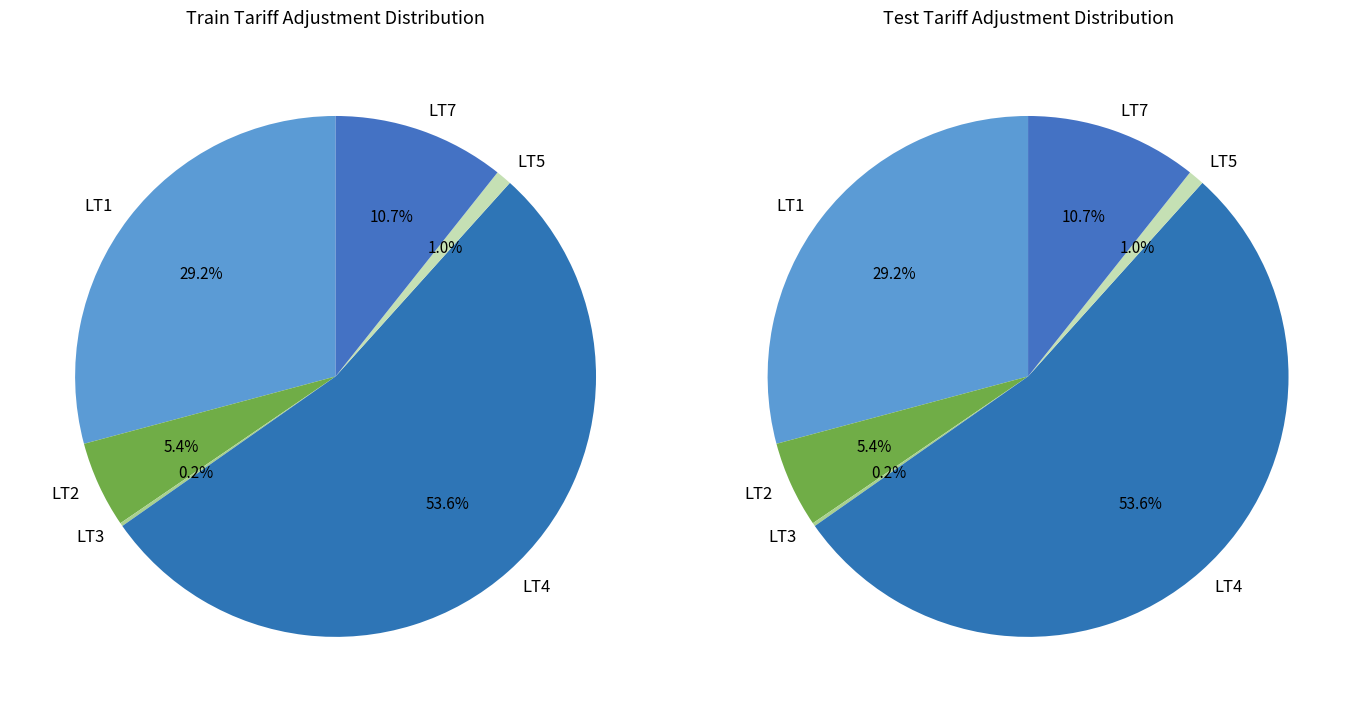

Rank the categories by value from lowest to highest.

LT3, LT5, LT2, LT7, LT1, LT4